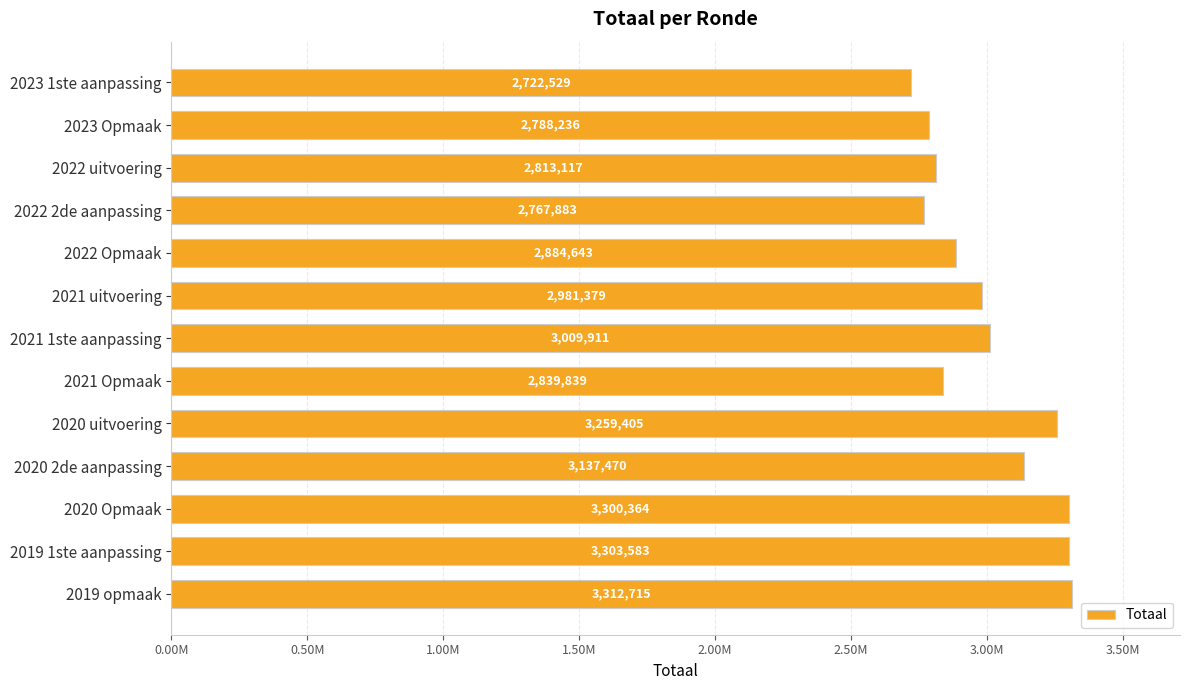

Does the chart contain any negative values?

No